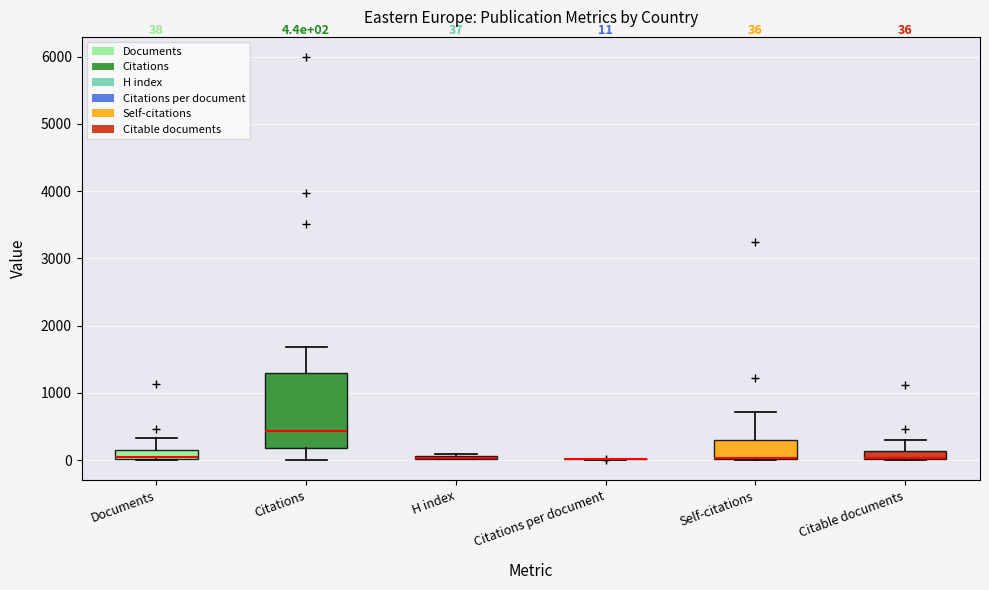

Comparing the boxes themselves (not the whiskers), which one is the tallest?

Citations